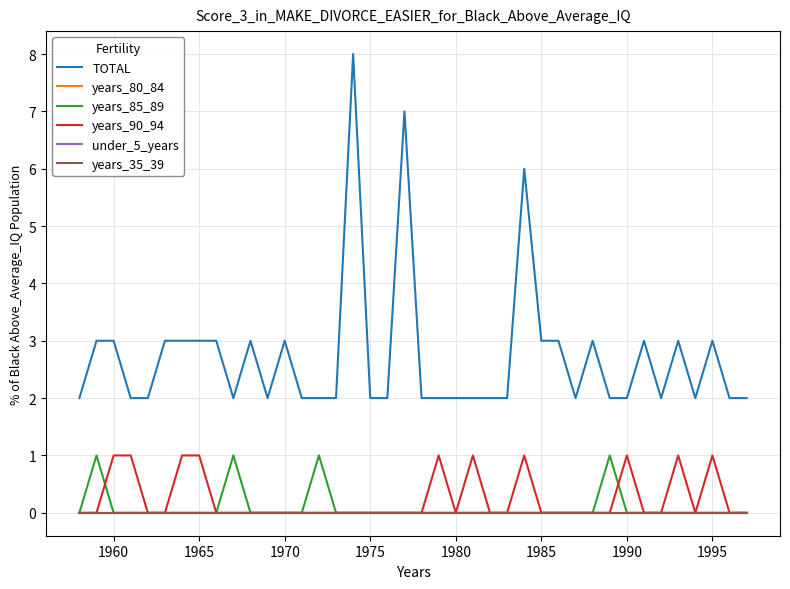

True or false: under_5_years and years_35_39 cross at least once.

False